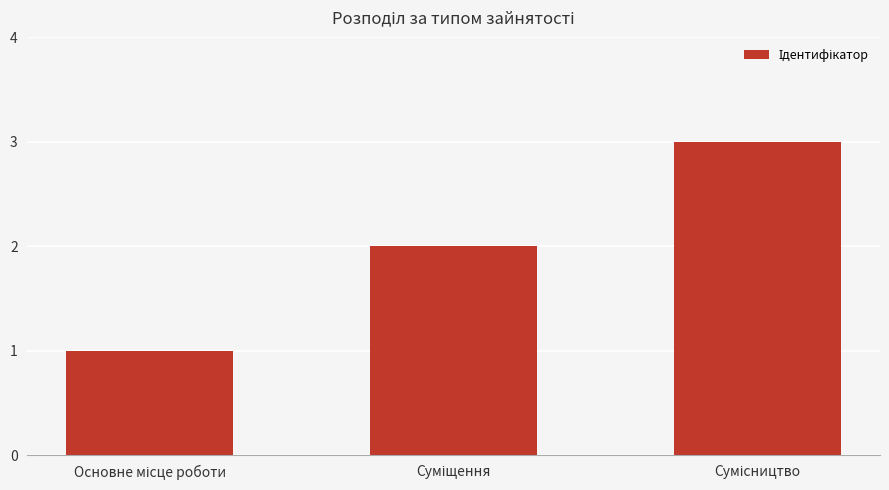

What is the sum of all values?

6